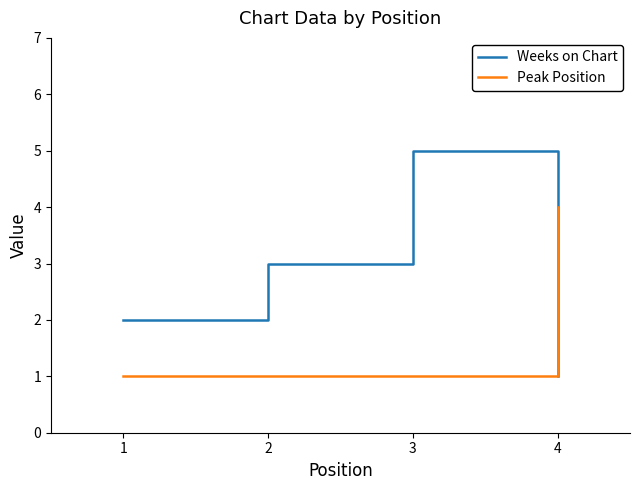

At which category is the sum across all series the highest?

3